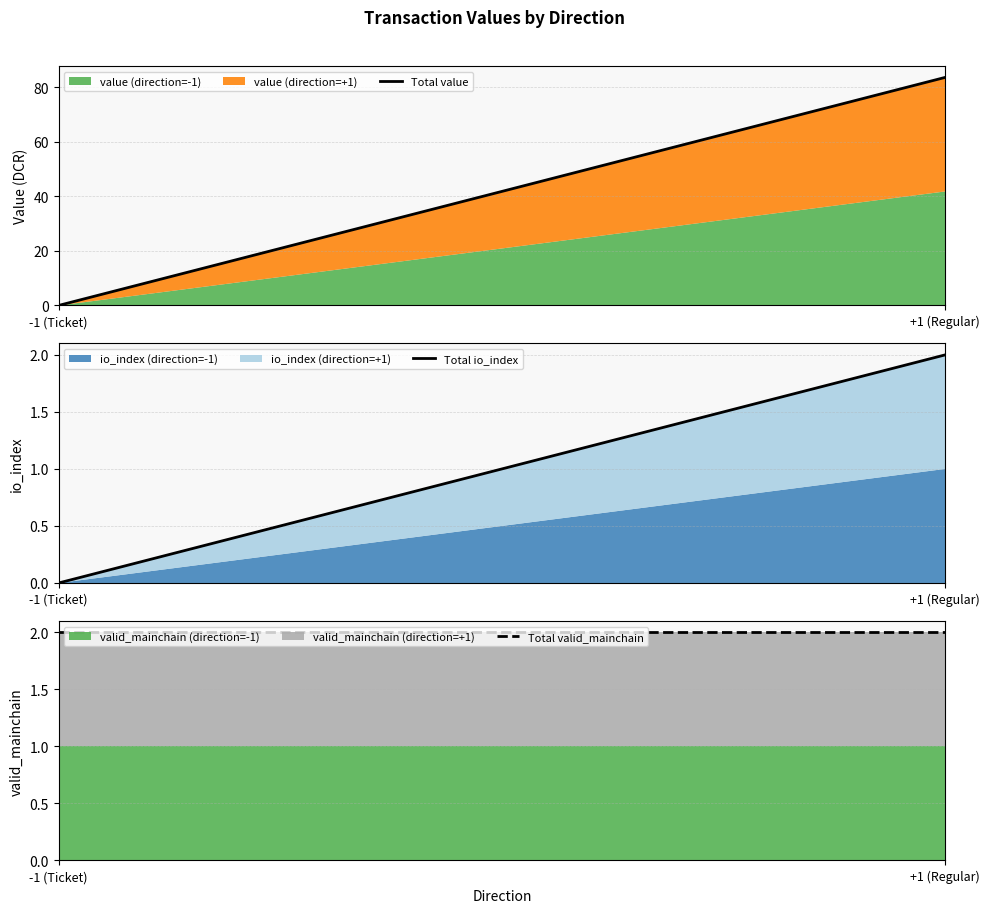

The value of Total io_index at -1 (Ticket) is 0.8. True or false?

False